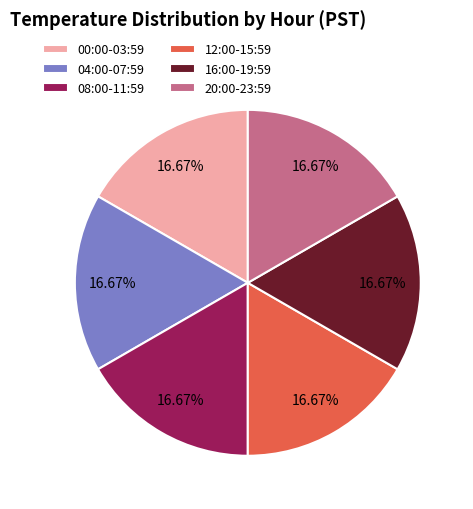

How many segments does this pie chart have?

6